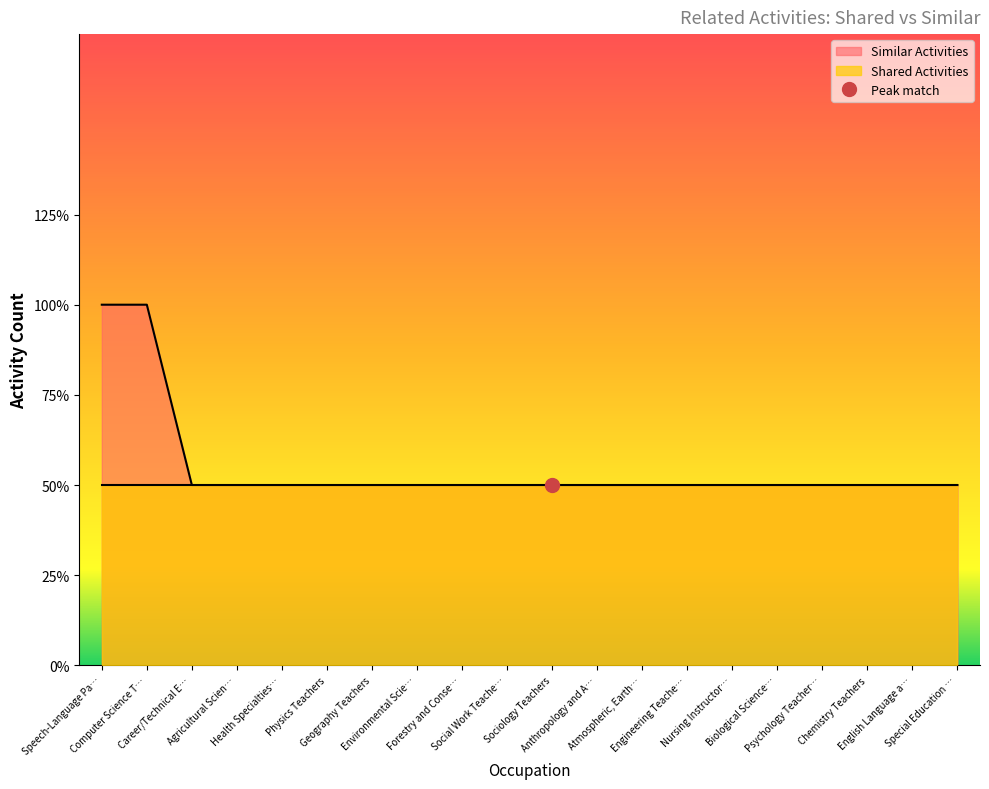

Which category has the lowest value across all series?

Career/Technical E…